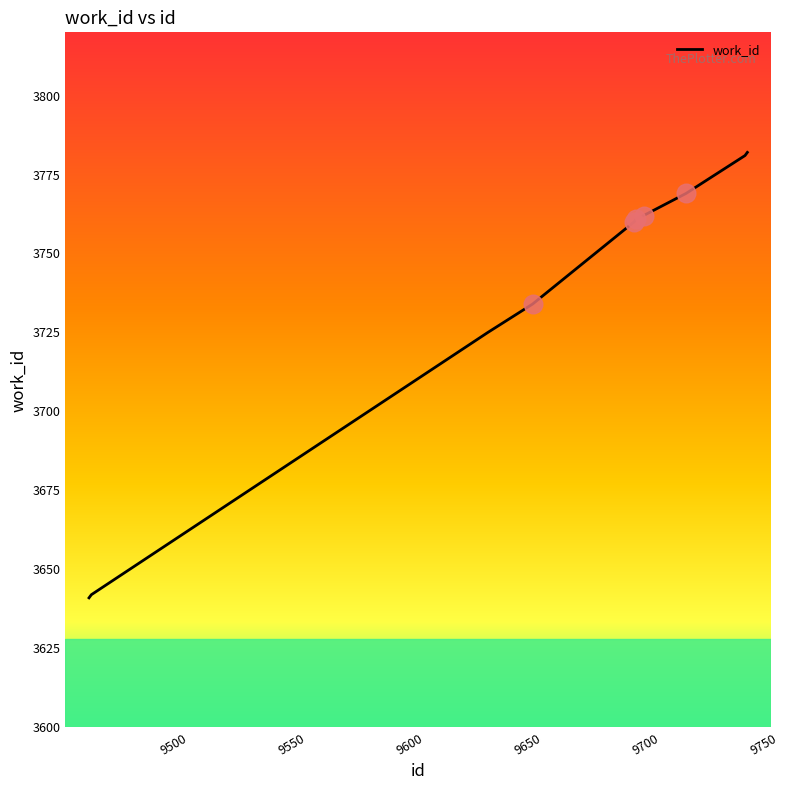

What is the minimum value shown in the chart?

3641